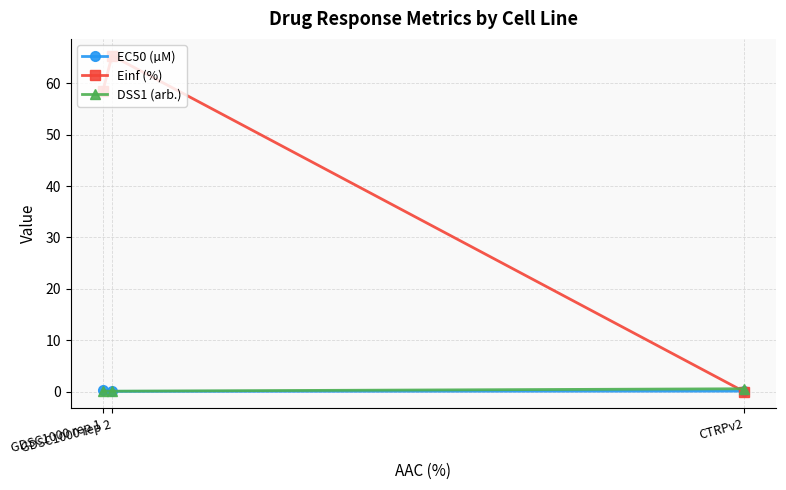

What is the difference between the Einf (%) values at CTRPv2 and GDSC1000 rep 2?

65.4